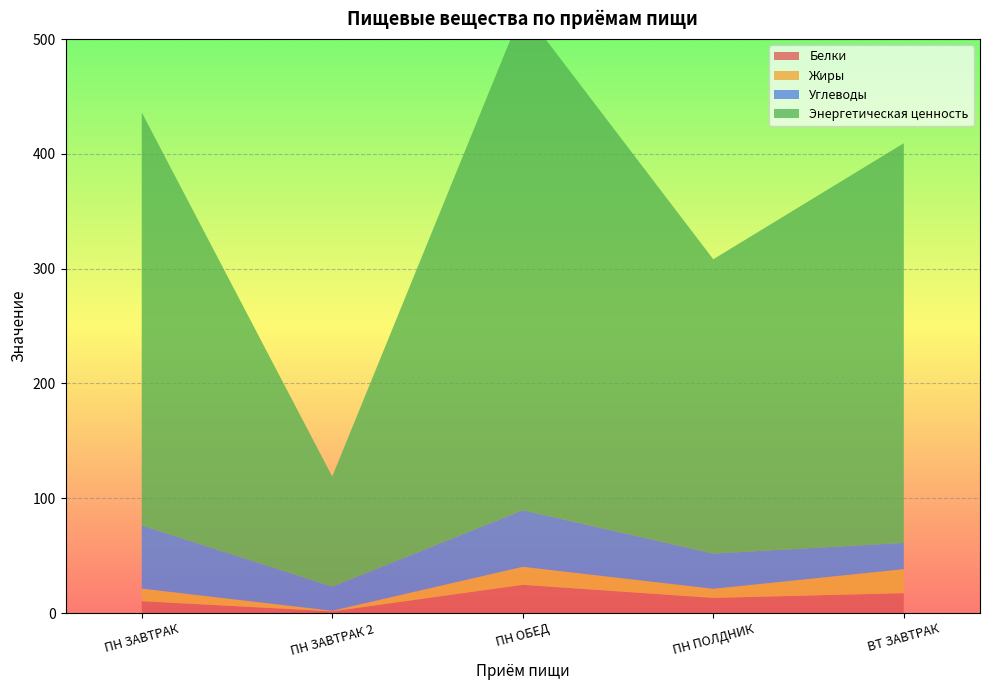

Reading left to right, transcribe all the data shown in this chart.

Белки: ПН ЗАВТРАК=10.4	ПН ЗАВТРАК 2=1.5	ПН ОБЕД=24.6	ПН ПОЛДНИК=13.2	ВТ ЗАВТРАК=17.3
Жиры: ПН ЗАВТРАК=10.9	ПН ЗАВТРАК 2=0.5	ПН ОБЕД=15.7	ПН ПОЛДНИК=8.0	ВТ ЗАВТРАК=20.9
Углеводы: ПН ЗАВТРАК=55.1	ПН ЗАВТРАК 2=21.0	ПН ОБЕД=49.4	ПН ПОЛДНИК=30.7	ВТ ЗАВТРАК=22.9
Энергетическая ценность: ПН ЗАВТРАК=359.8	ПН ЗАВТРАК 2=96.0	ПН ОБЕД=436.4	ПН ПОЛДНИК=256.4	ВТ ЗАВТРАК=348.2